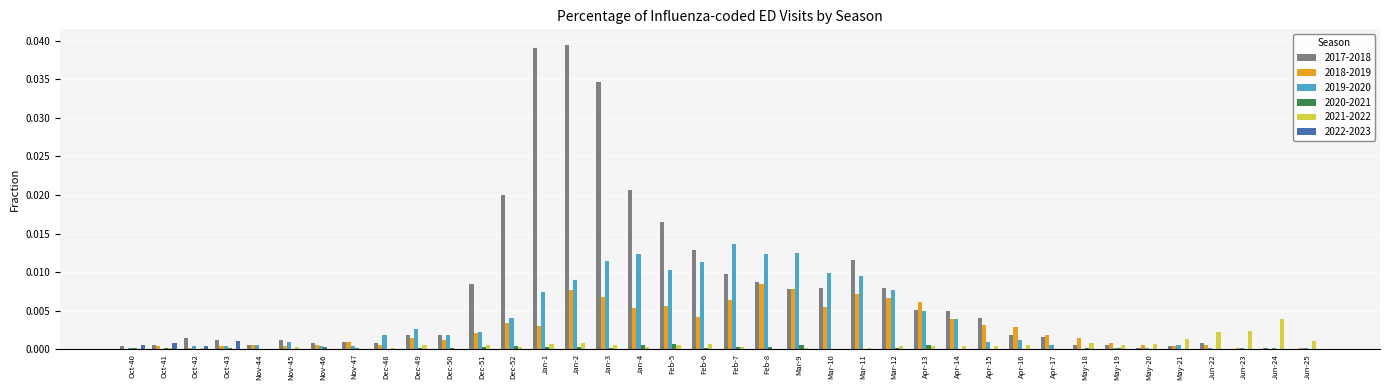

Which series has the largest total across all categories?

2017-2018